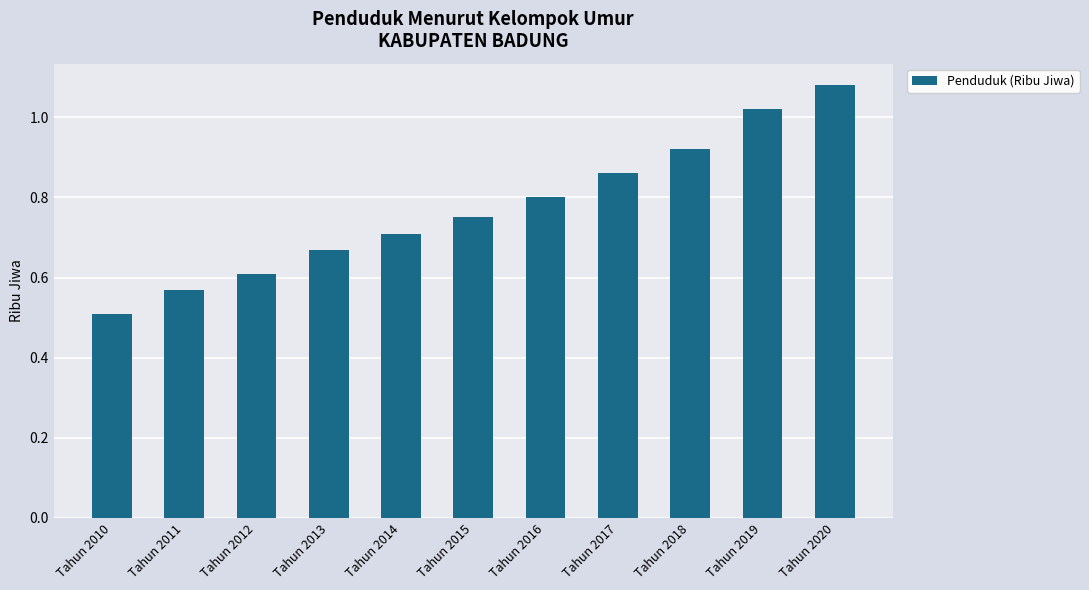

Between Tahun 2016 and Tahun 2019, which is larger?

Tahun 2019